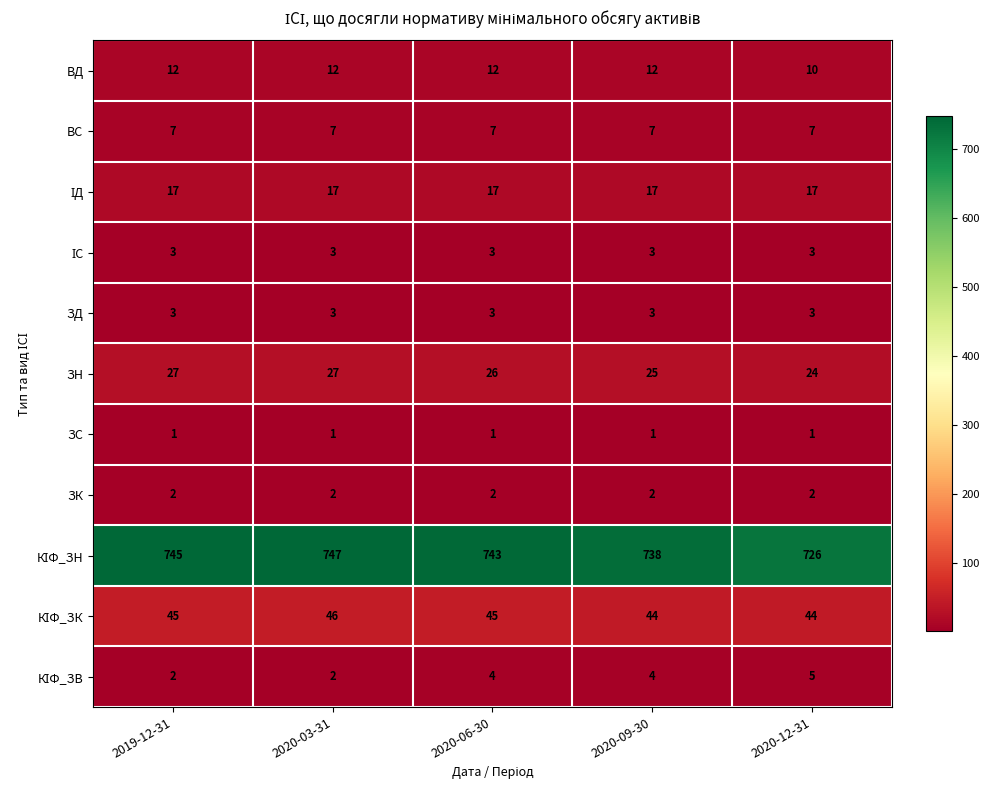

Which label corresponds to the largest value in the chart?

2020-03-31